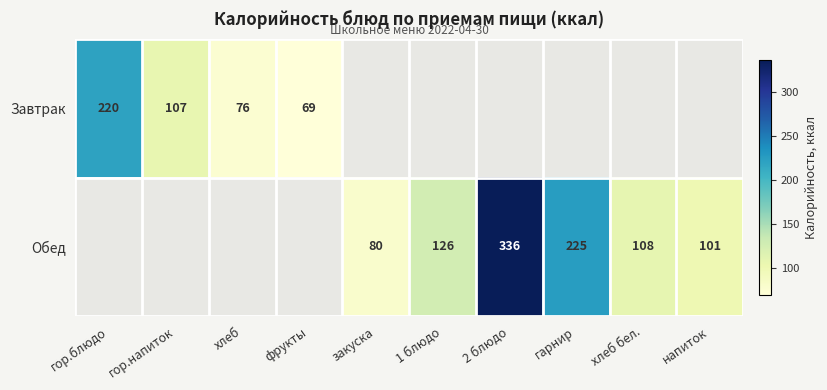

Is it true that Завтрак equals 220 at гор.блюдо?

True